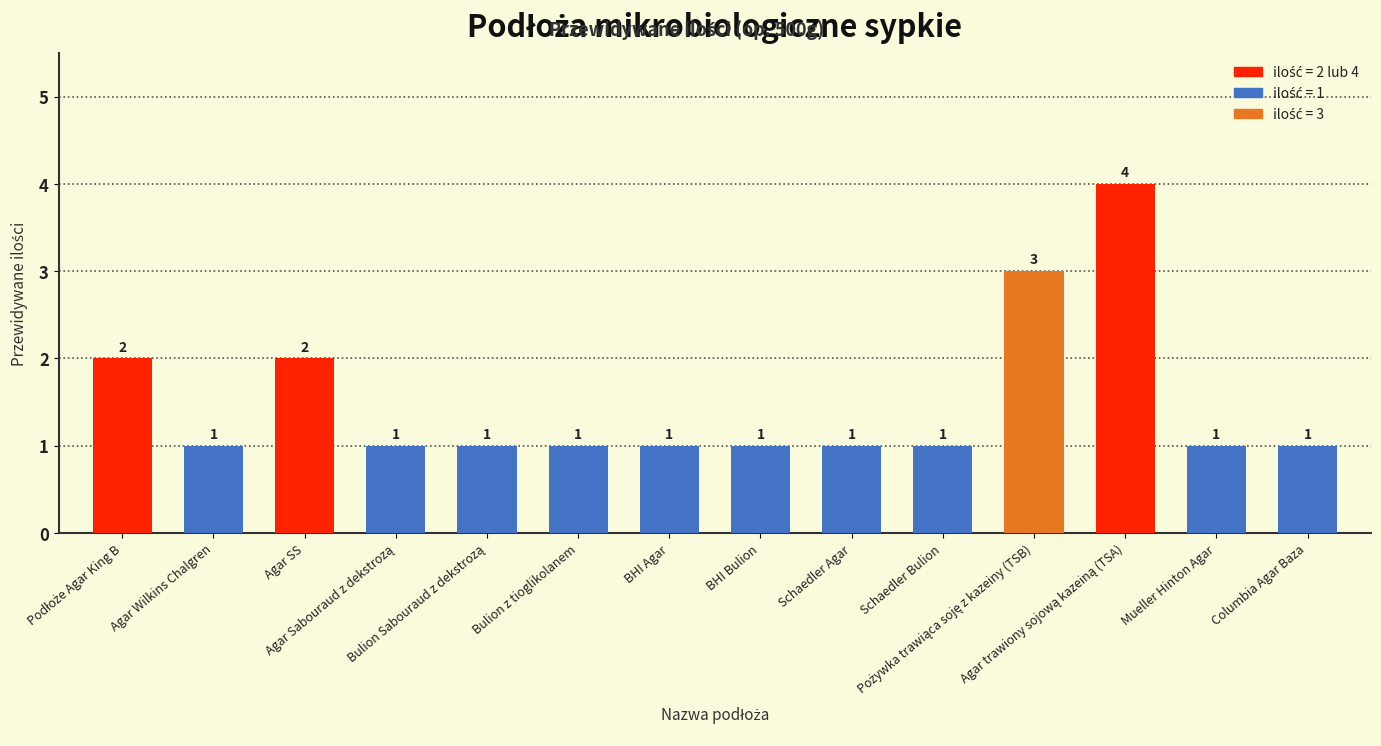

What is the difference between the second highest and second lowest values?

2